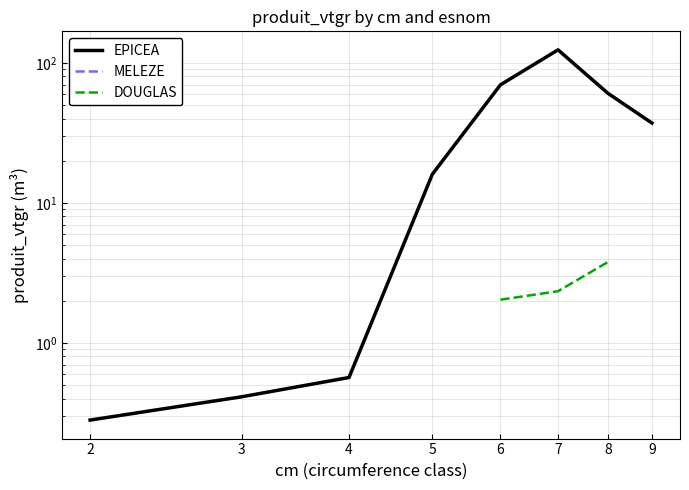

What is the maximum value shown in the chart?

123.9